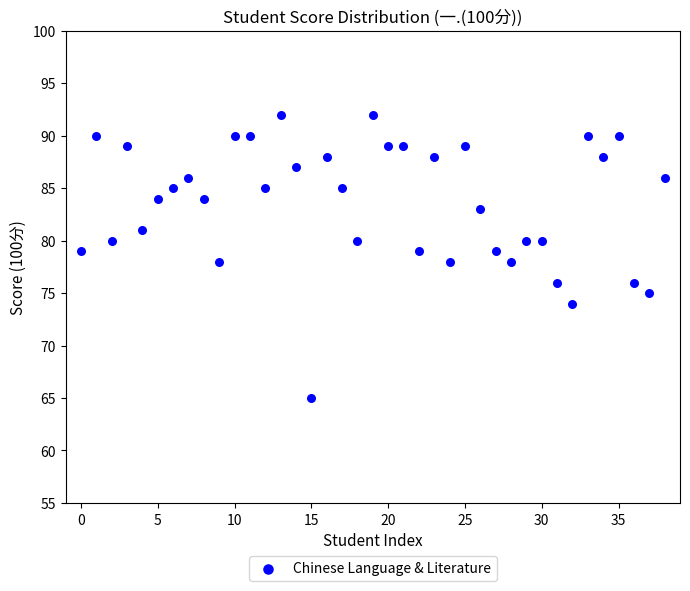

What is the range of Y values (max minus min)?

27